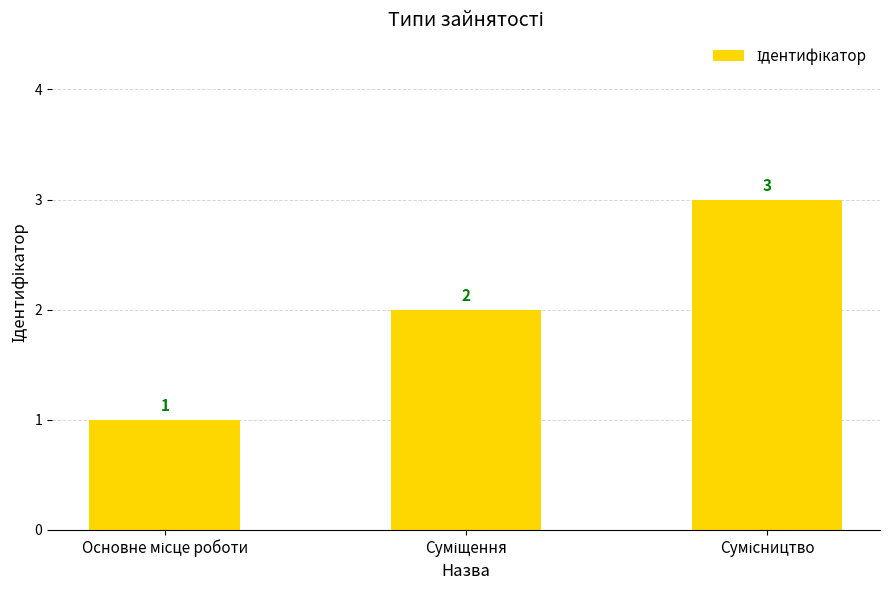

What is the value of the 3rd bar from the left?

3